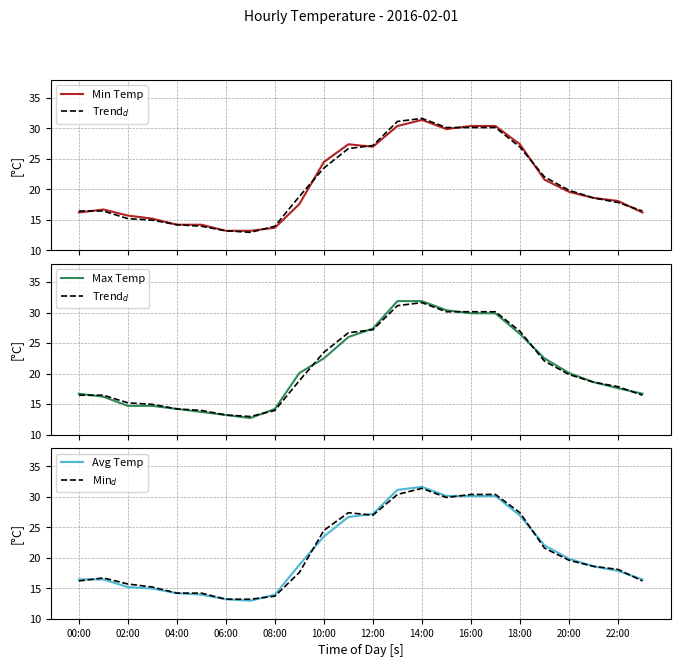

The value of Min$_d$ at 10:00 is 16.4. True or false?

False